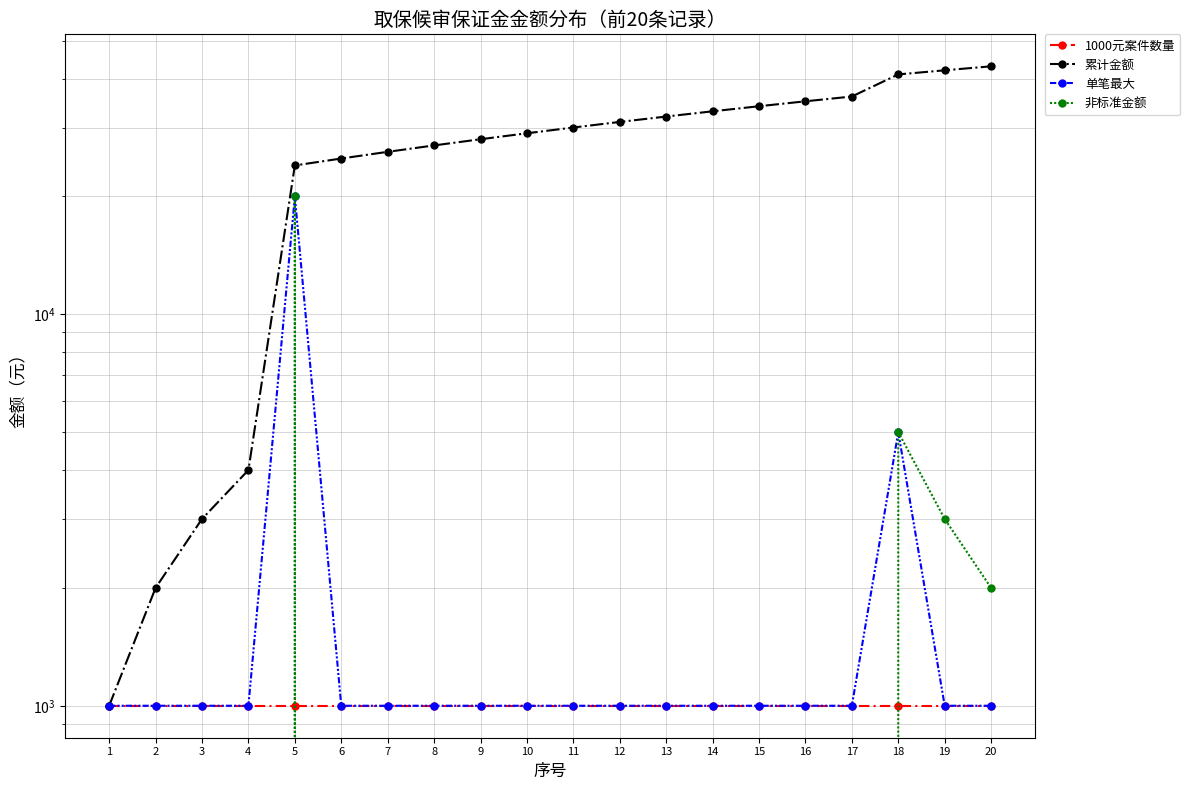

List the series in order of their peak value, highest first.

累计金额, 单笔最大, 非标准金额, 1000元案件数量